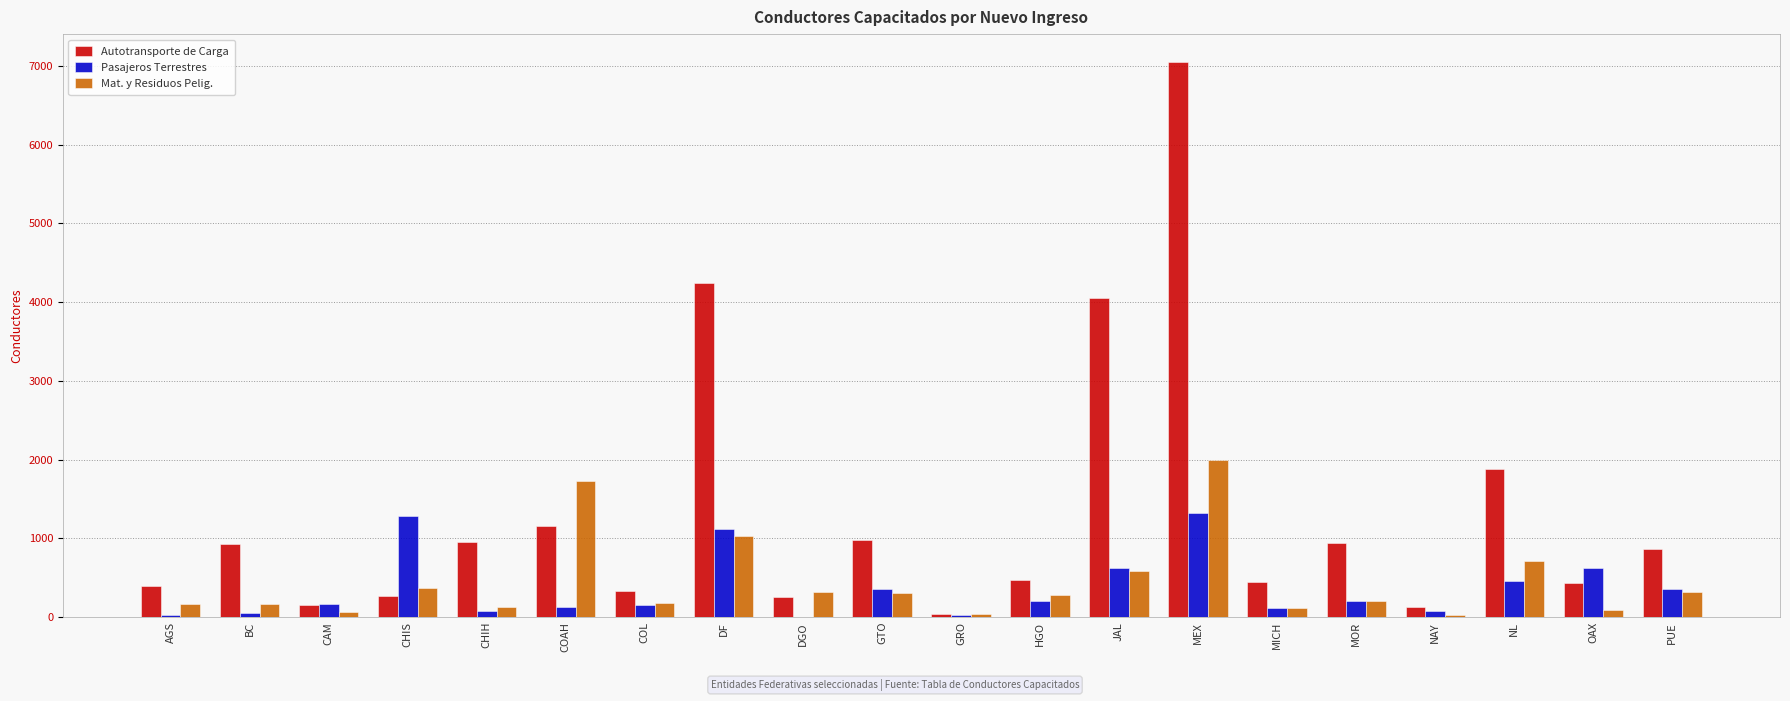

What is the maximum value shown in the chart?

7050